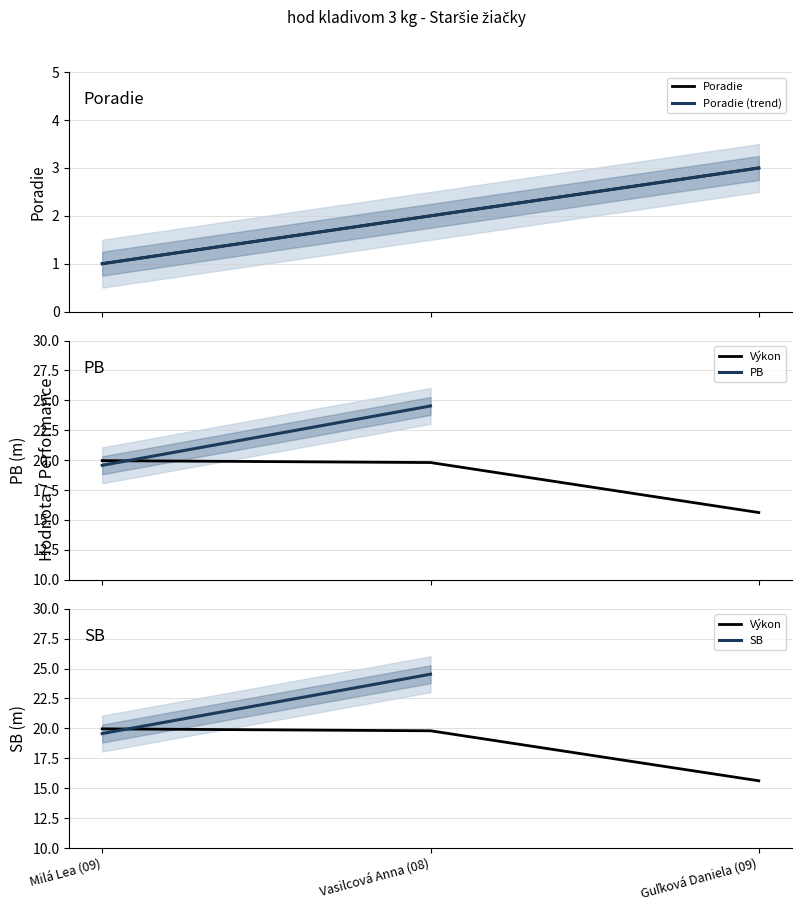

What is the difference between the Poradie values at Guľková Daniela (09) and Milá Lea (09)?

2.0